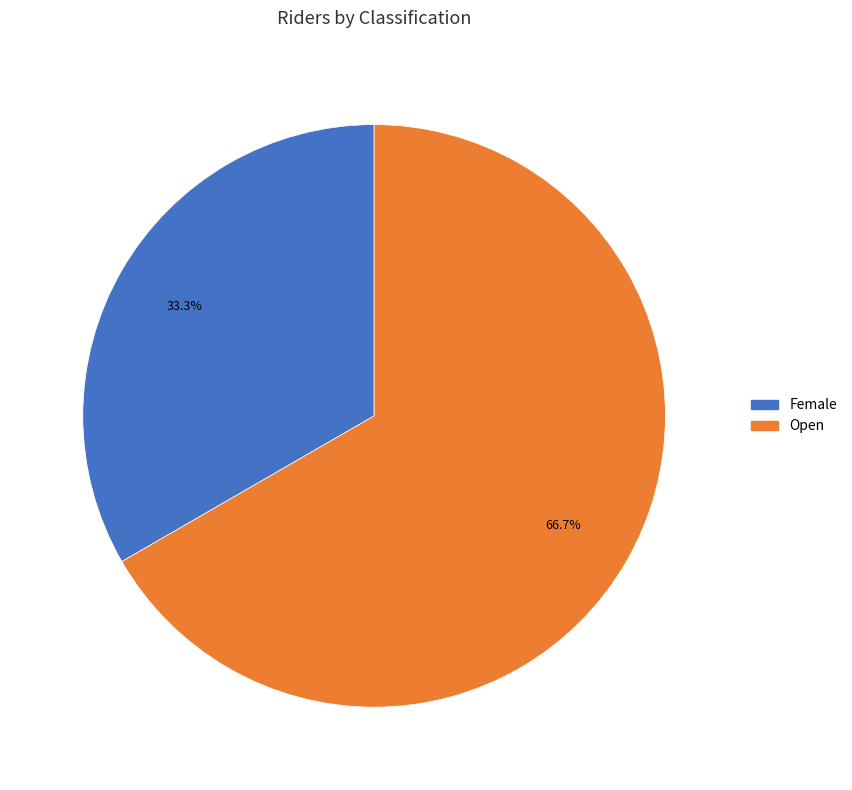

True or false: Female accounts for 27% of the total.

False